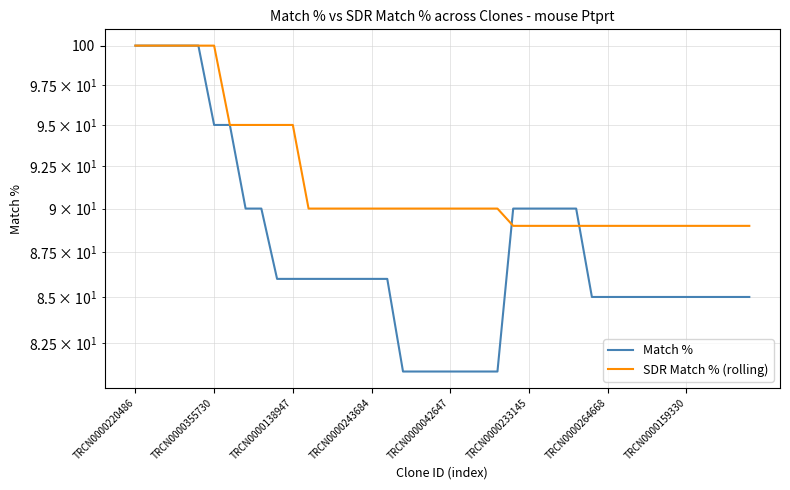

Is the value of Match % at 38 greater than the value of SDR Match % (rolling) at 12?

No